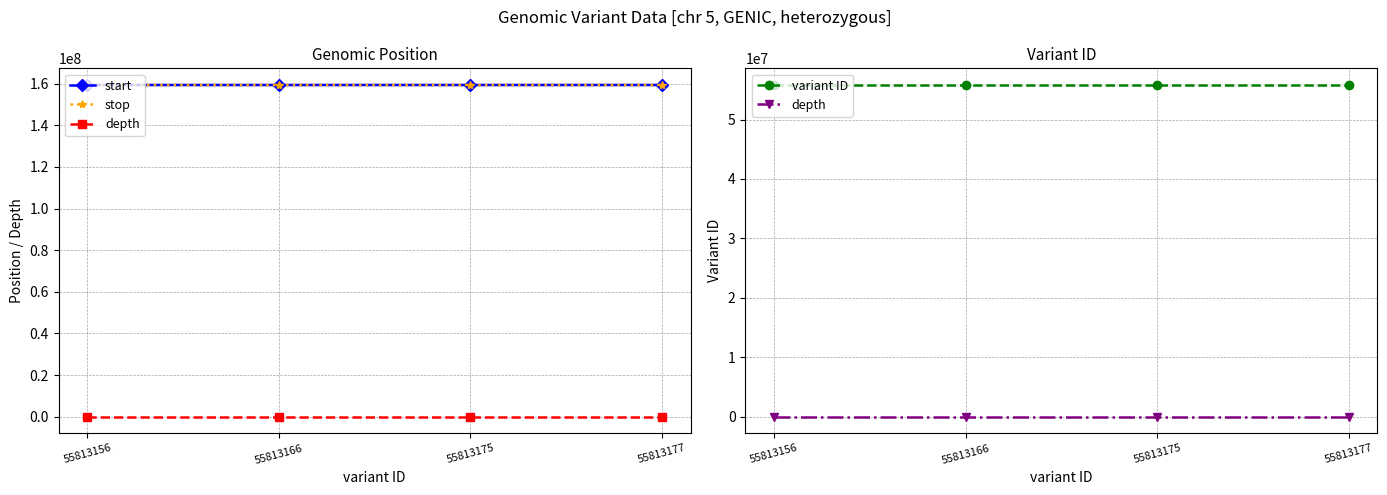

Does the chart display data point markers on the line(s)?

Yes